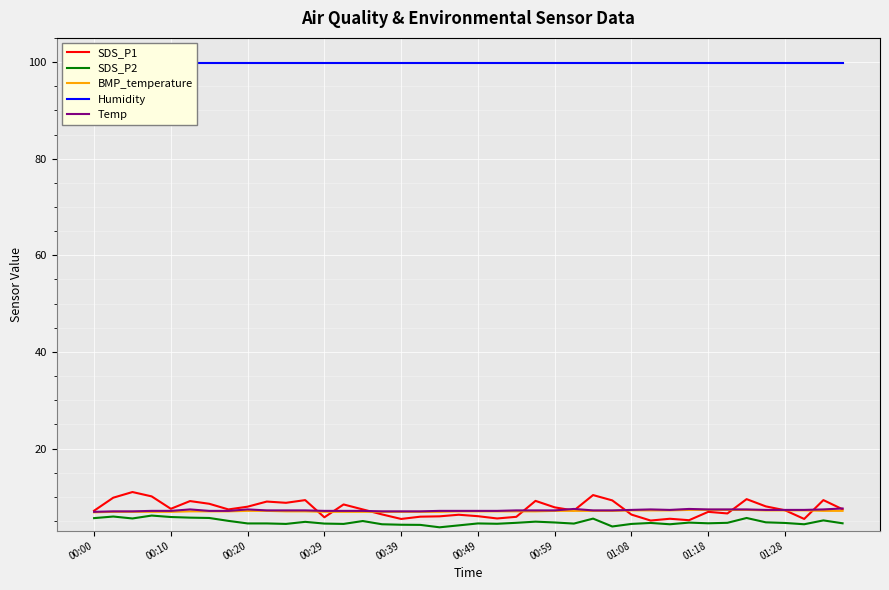

What position from the left is 10?

11